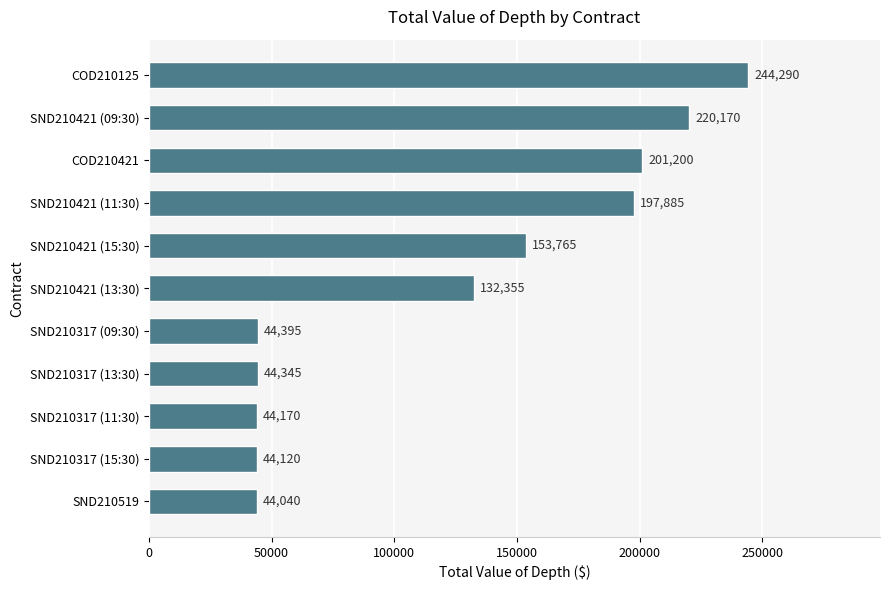

List the labels in order of value, smallest first.

SND210519, SND210317 (15:30), SND210317 (11:30), SND210317 (13:30), SND210317 (09:30), SND210421 (13:30), SND210421 (15:30), SND210421 (11:30), COD210421, SND210421 (09:30), COD210125